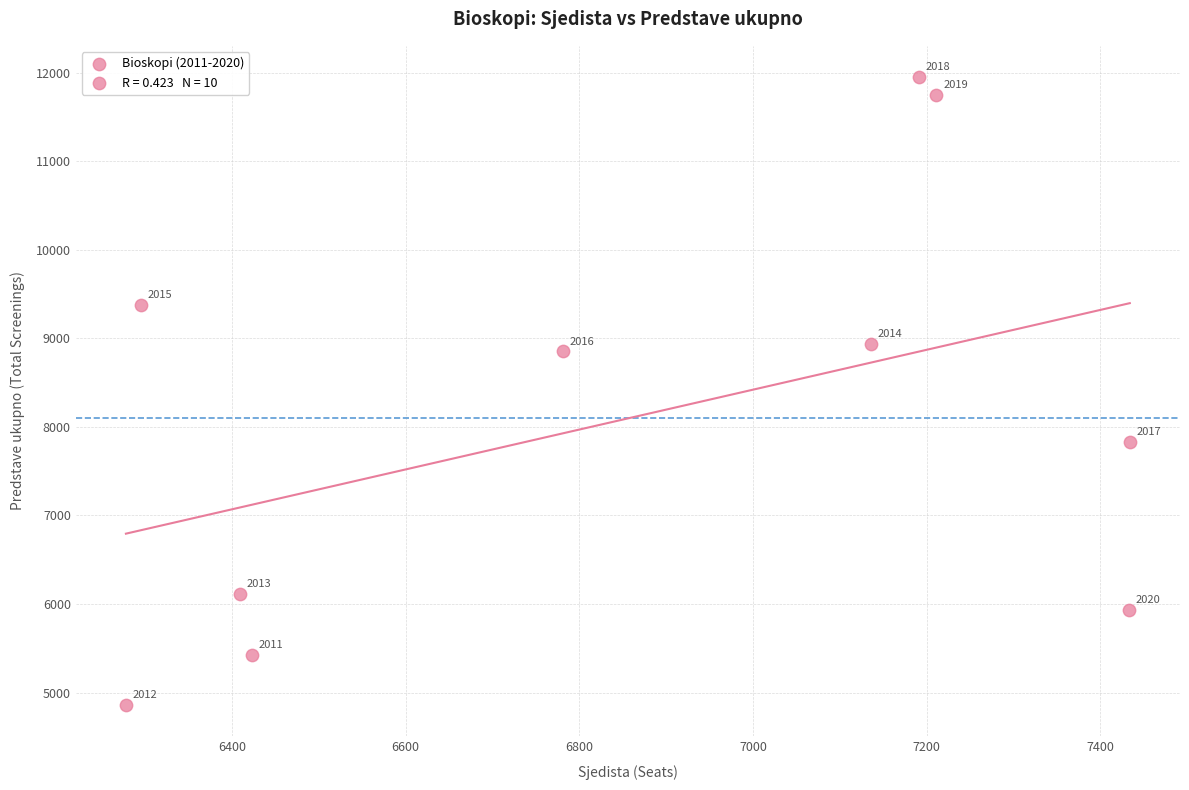

What Y value in the scatter plot is closest to 8404?

8851